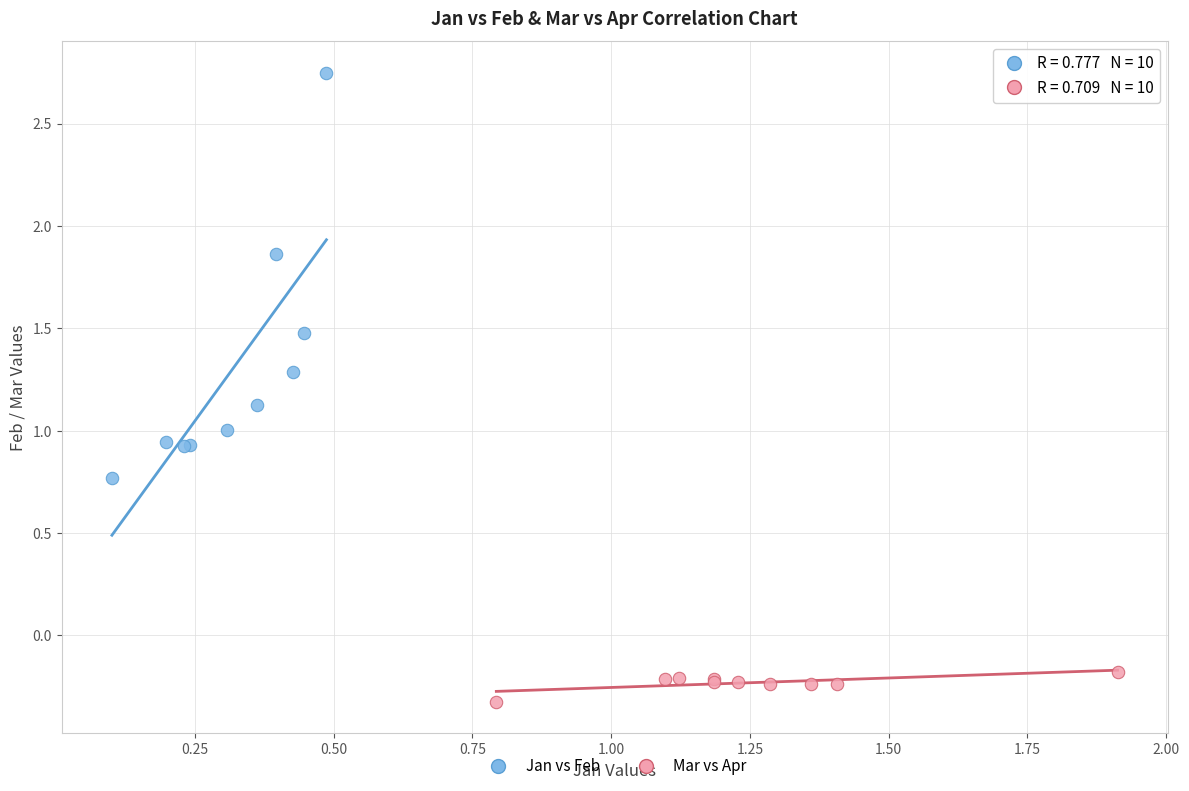

Which series reaches the maximum Y coordinate?

Jan vs Feb